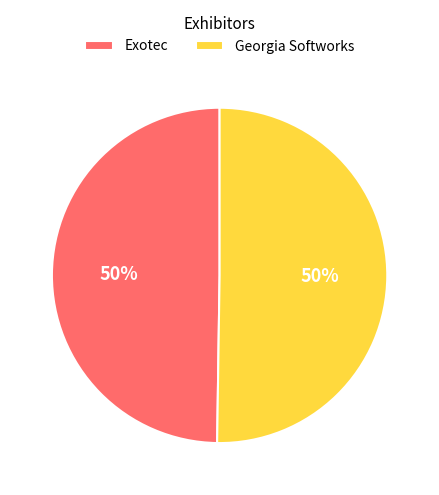

Is it true that Exotec is 44% of the pie?

False